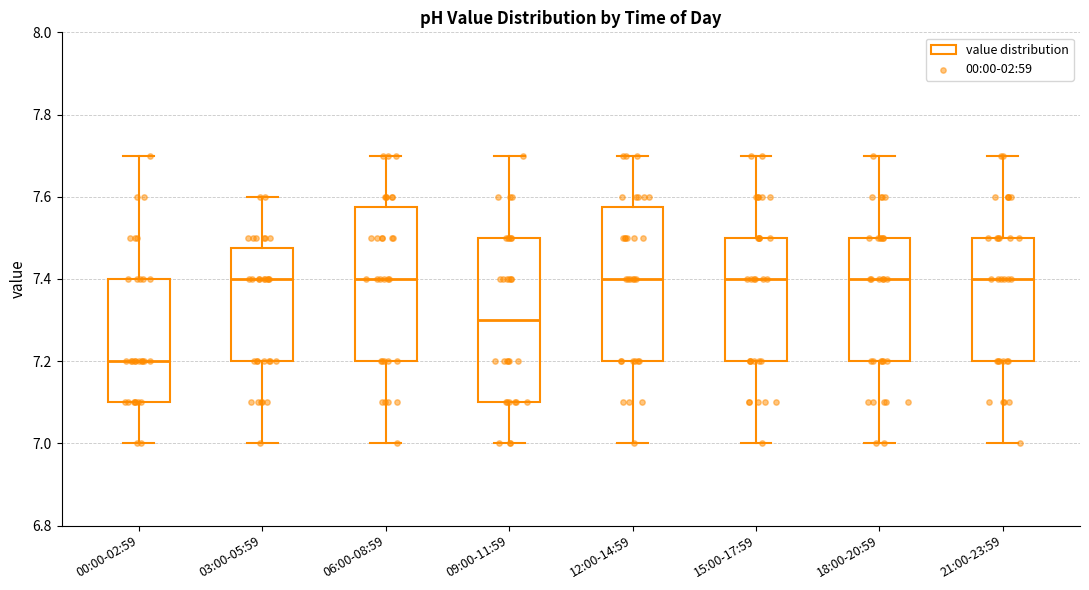

Comparing the boxes themselves (not the whiskers), which one is the tallest?

09:00-11:59